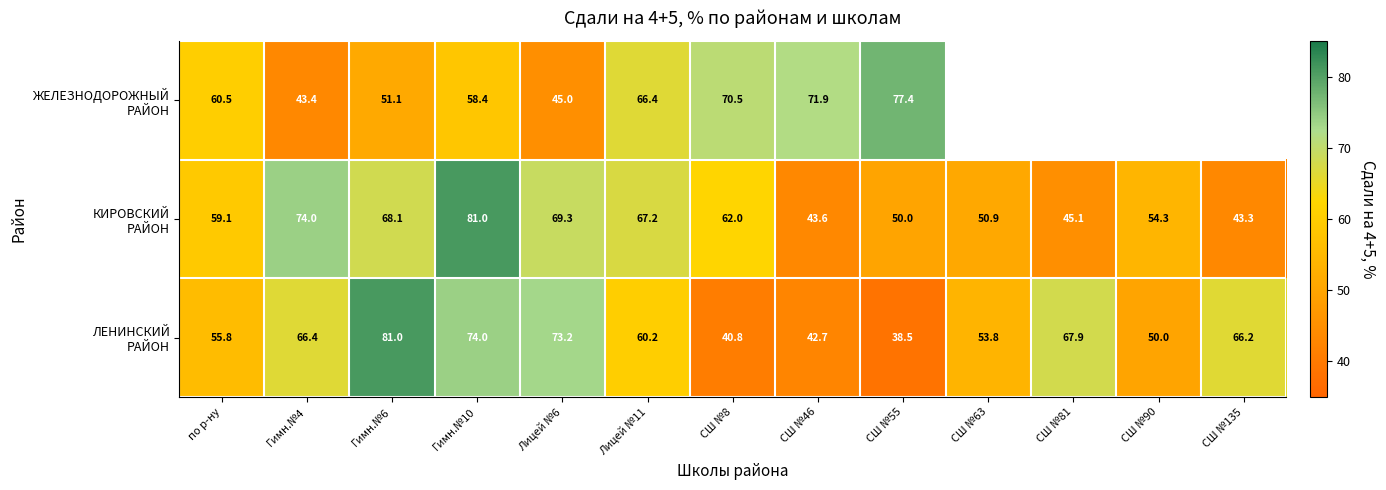

Where does the ЖЕЛЕЗНОДОРОЖНЫЙ РАЙОН series first go above 70?

СШ №8